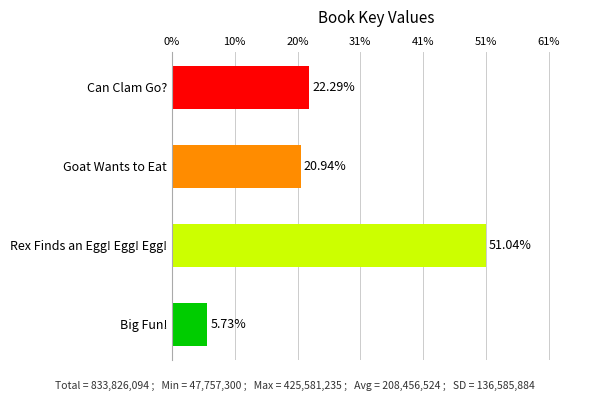

Rank the categories by value from highest to lowest.

Rex Finds an Egg! Egg! Egg!, Can Clam Go?, Goat Wants to Eat, Big Fun!